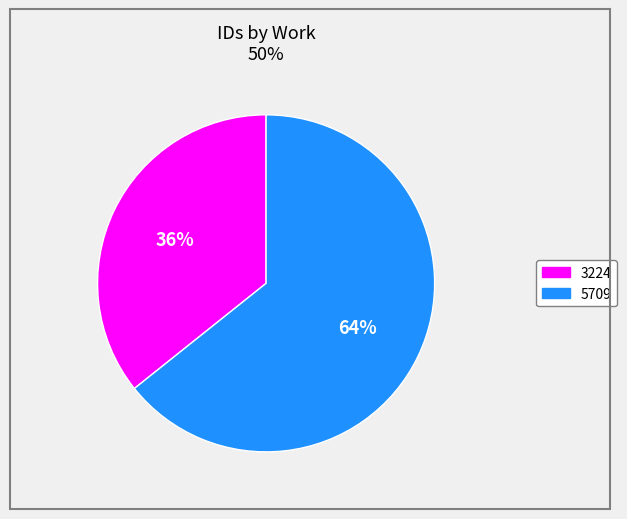

To the nearest percent, what is the average slice percentage?

50%